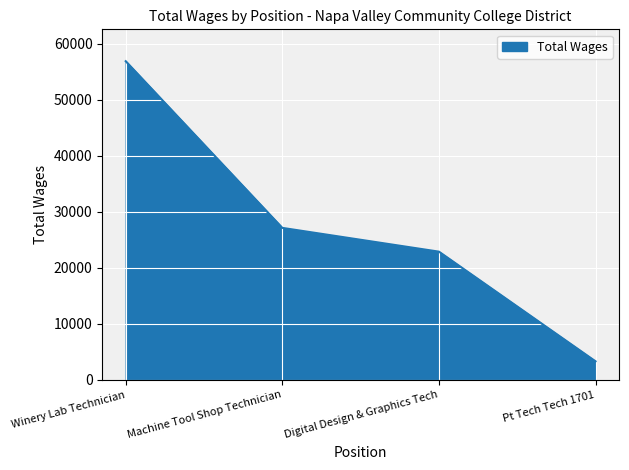

At which category does the chart reach its peak across all series?

Winery Lab Technician